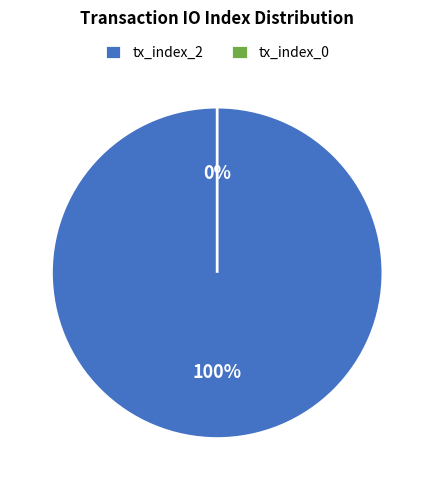

Which has a higher value, tx_index_2 or tx_index_0?

tx_index_2